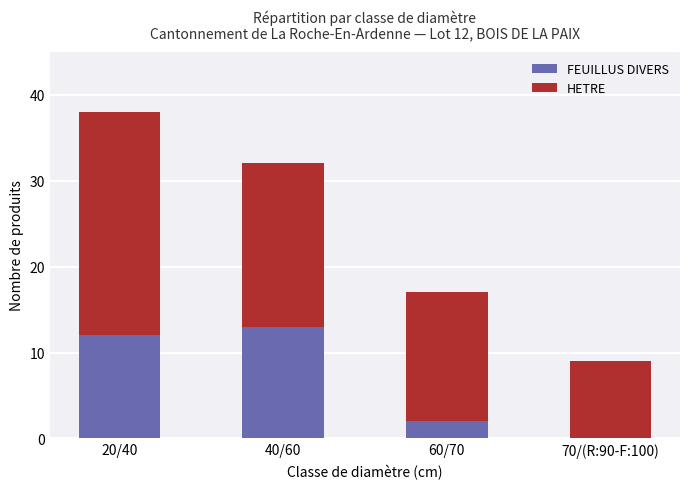

The FEUILLUS DIVERS series shows 13 at 40/60. True or false?

True